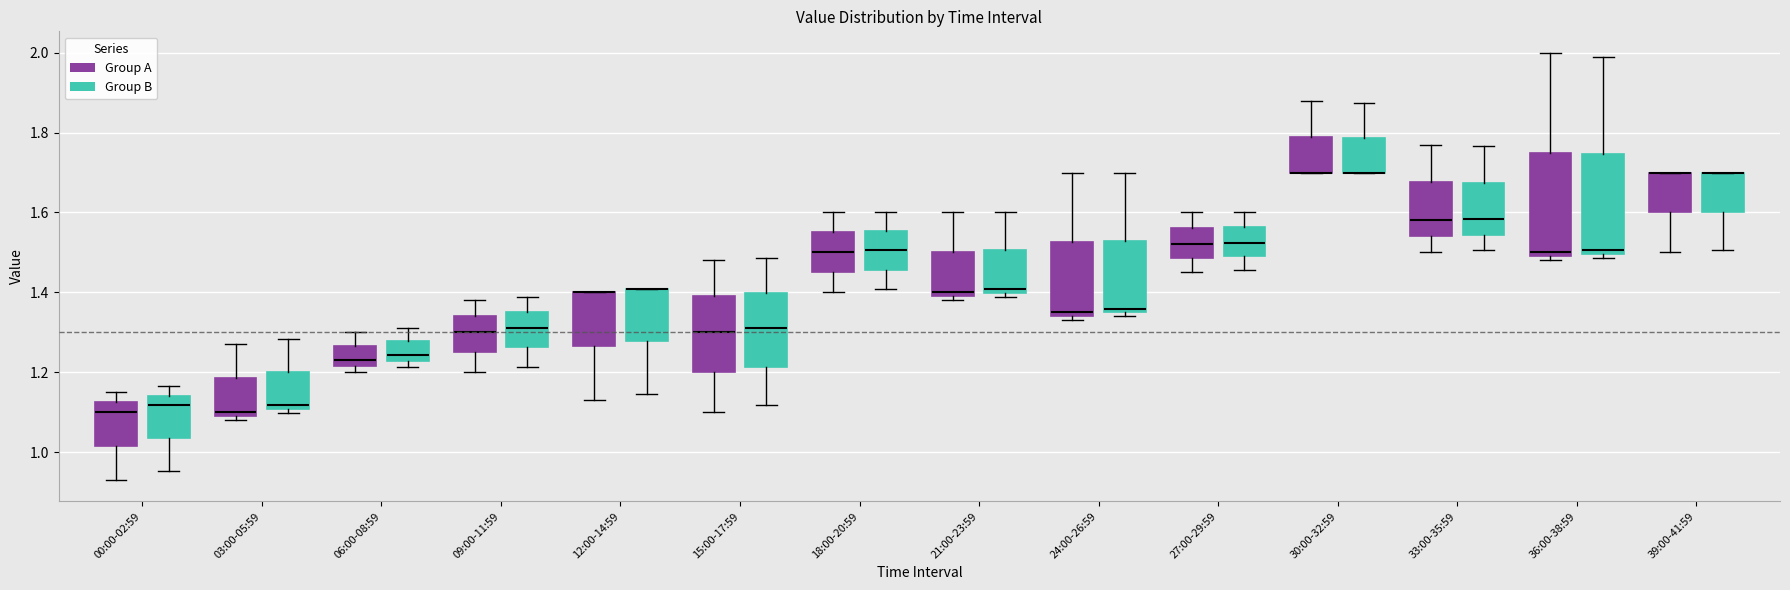

Reading left to right, read every box against the y-axis: the position of its median line, the range the box covers, and the ends of its whiskers. The values are not printed on the chart, so give them approximately, as read against the axis.

00:00-02:59 (Group A): median 1.10, box 1.02 to 1.12, whiskers 0.94 to 1.16
00:00-02:59 (Group B): median 1.12, box 1.04 to 1.14, whiskers 0.96 to 1.16
03:00-05:59 (Group A): median 1.10 (just above the box's lower edge), box 1.10 to 1.18, whiskers 1.08 to 1.28
03:00-05:59 (Group B): median 1.12, box 1.10 to 1.20, whiskers 1.10 (just below the box's lower edge) to 1.28
06:00-08:59 (Group A): median 1.24, box 1.22 to 1.26, whiskers 1.20 to 1.30
06:00-08:59 (Group B): median 1.24, box 1.22 to 1.28, whiskers 1.22 (just below the box's lower edge) to 1.32
09:00-11:59 (Group A): median 1.30, box 1.26 to 1.34, whiskers 1.20 to 1.38
09:00-11:59 (Group B): median 1.32, box 1.26 to 1.34, whiskers 1.22 to 1.38
12:00-14:59 (Group A): median 1.40 (drawn on the box's upper edge), box 1.26 to 1.40, whiskers 1.14 to 1.40
12:00-14:59 (Group B): median 1.40 (drawn on the box's upper edge), box 1.28 to 1.40, whiskers 1.14 to 1.40
15:00-17:59 (Group A): median 1.30, box 1.20 to 1.40, whiskers 1.10 to 1.48
15:00-17:59 (Group B): median 1.32, box 1.22 to 1.40, whiskers 1.12 to 1.48
18:00-20:59 (Group A): median 1.50, box 1.46 to 1.56, whiskers 1.40 to 1.60
18:00-20:59 (Group B): median 1.50, box 1.46 to 1.56, whiskers 1.40 to 1.60
21:00-23:59 (Group A): median 1.40 (just above the box's lower edge), box 1.40 to 1.50, whiskers 1.38 to 1.60
21:00-23:59 (Group B): median 1.40 (just above the box's lower edge), box 1.40 to 1.50, whiskers 1.38 to 1.60
24:00-26:59 (Group A): median 1.36, box 1.34 to 1.52, whiskers 1.34 (just below the box's lower edge) to 1.70
24:00-26:59 (Group B): median 1.36, box 1.34 to 1.52, whiskers 1.34 (just below the box's lower edge) to 1.70
27:00-29:59 (Group A): median 1.52, box 1.48 to 1.56, whiskers 1.46 to 1.60
27:00-29:59 (Group B): median 1.52, box 1.50 to 1.56, whiskers 1.46 to 1.60
30:00-32:59 (Group A): median 1.70 (drawn on the box's lower edge), box 1.70 to 1.80, whiskers 1.70 to 1.88
30:00-32:59 (Group B): median 1.70 (drawn on the box's lower edge), box 1.70 to 1.78, whiskers 1.70 to 1.88
33:00-35:59 (Group A): median 1.58, box 1.54 to 1.68, whiskers 1.50 to 1.78
33:00-35:59 (Group B): median 1.58, box 1.54 to 1.68, whiskers 1.50 to 1.76
36:00-38:59 (Group A): median 1.50 (just above the box's lower edge), box 1.50 to 1.76, whiskers 1.48 to 2.00
36:00-38:59 (Group B): median 1.50 (just above the box's lower edge), box 1.50 to 1.74, whiskers 1.48 to 2.00
39:00-41:59 (Group A): median 1.70 (drawn on the box's upper edge), box 1.60 to 1.70, whiskers 1.50 to 1.70
39:00-41:59 (Group B): median 1.70 (drawn on the box's upper edge), box 1.60 to 1.70, whiskers 1.50 to 1.70